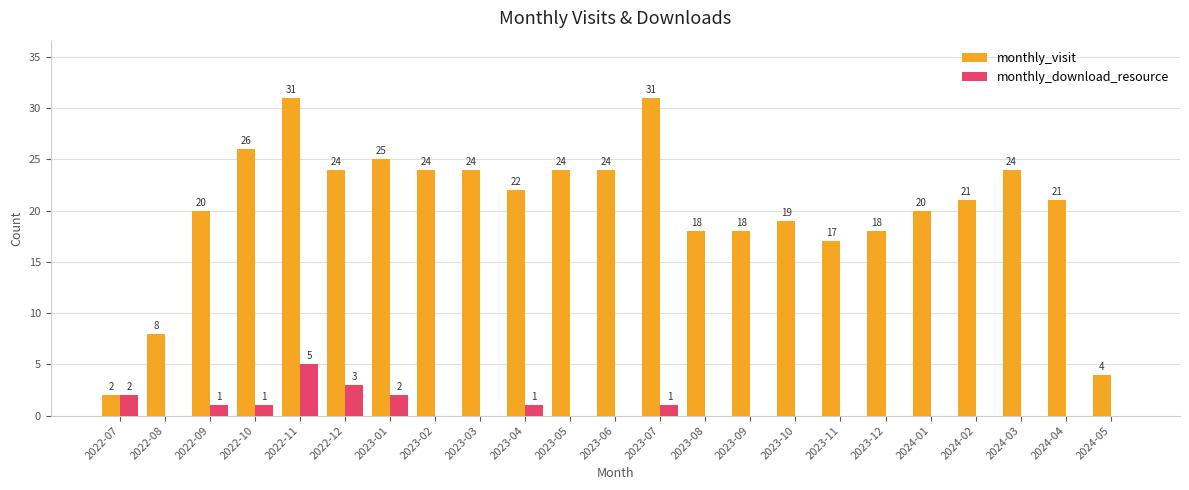

Where is monthly_visit nearest to the value 16?

2023-11